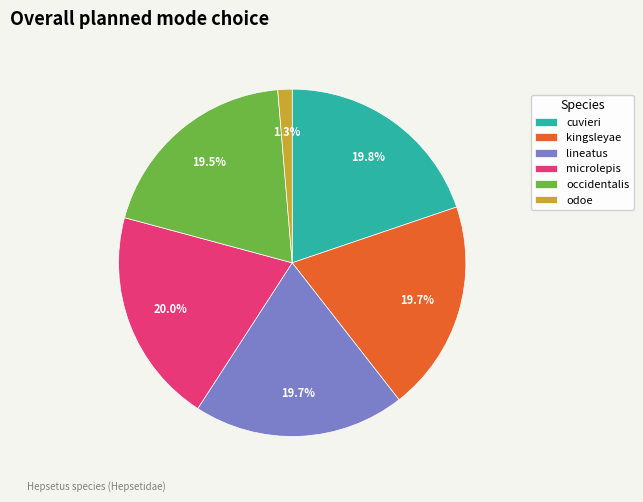

To the nearest percent, what is the combined percentage of kingsleyae and occidentalis?

39%